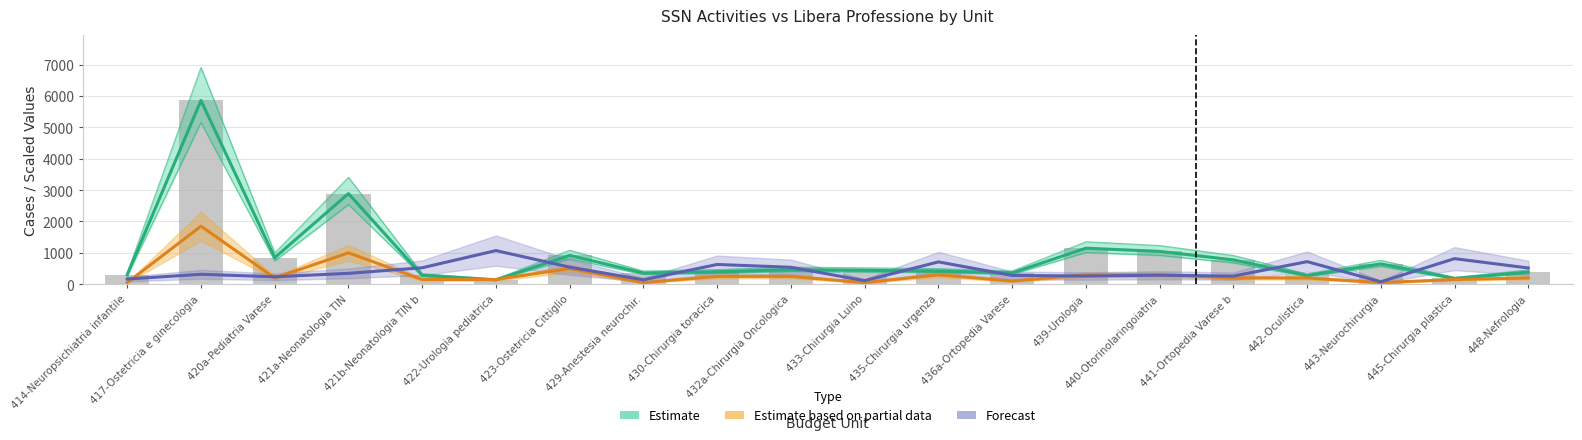

True or false: SSN has a value of 193.0 at 421b-Neonatologia TIN b.

False